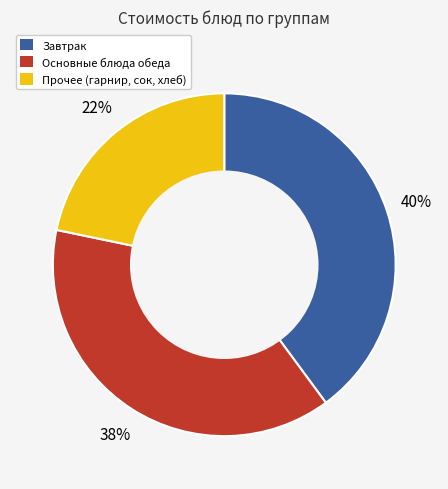

How many segments does this pie chart have?

3